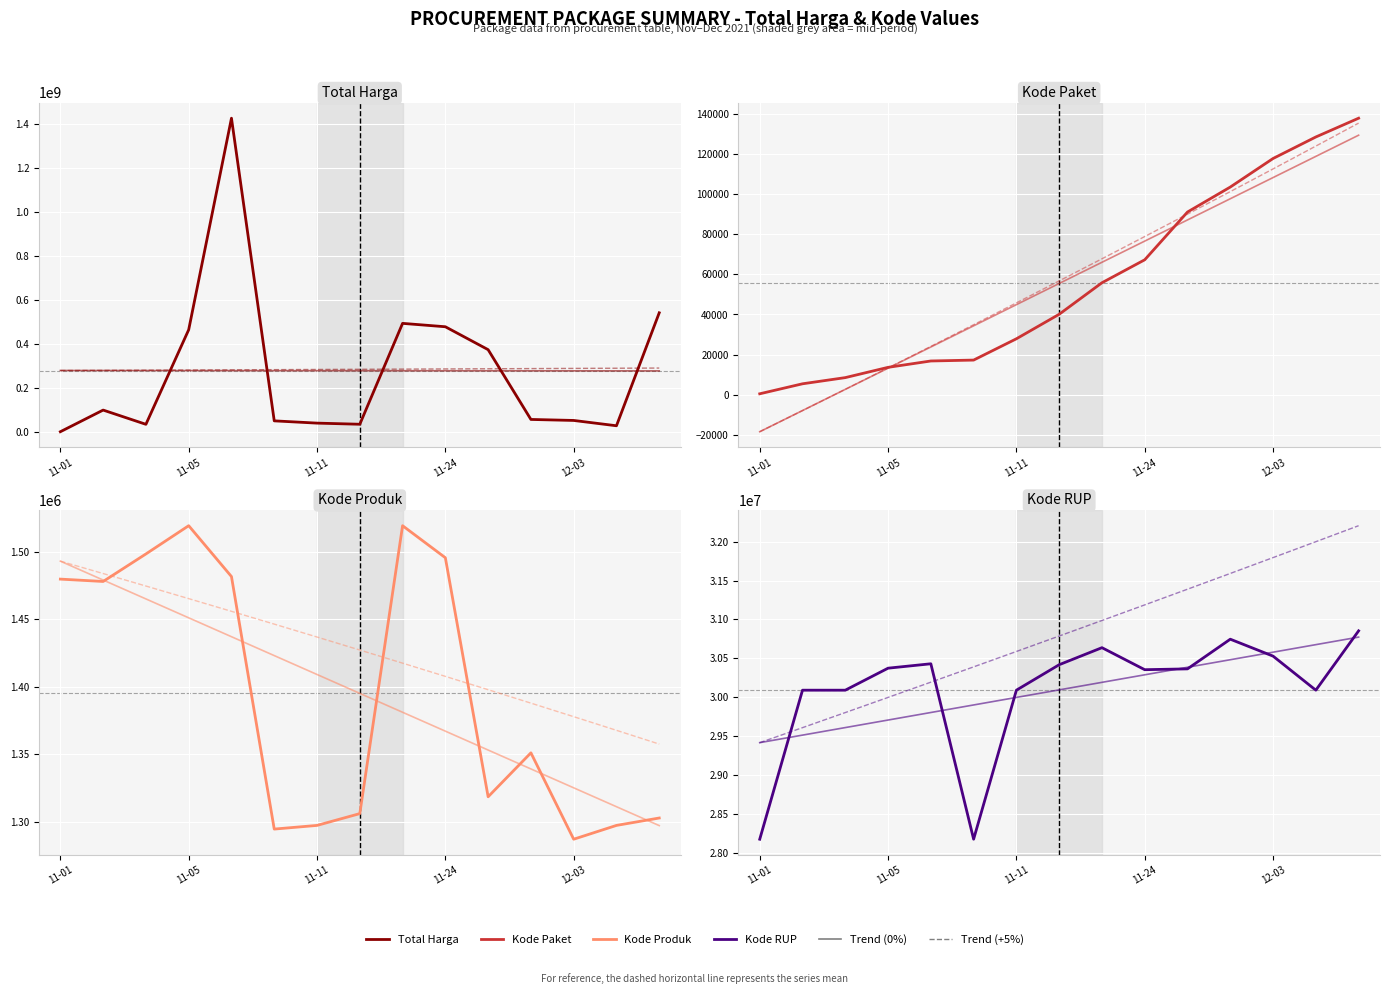

True or false: Kode RUP and Kode Produk intersect in this chart.

False